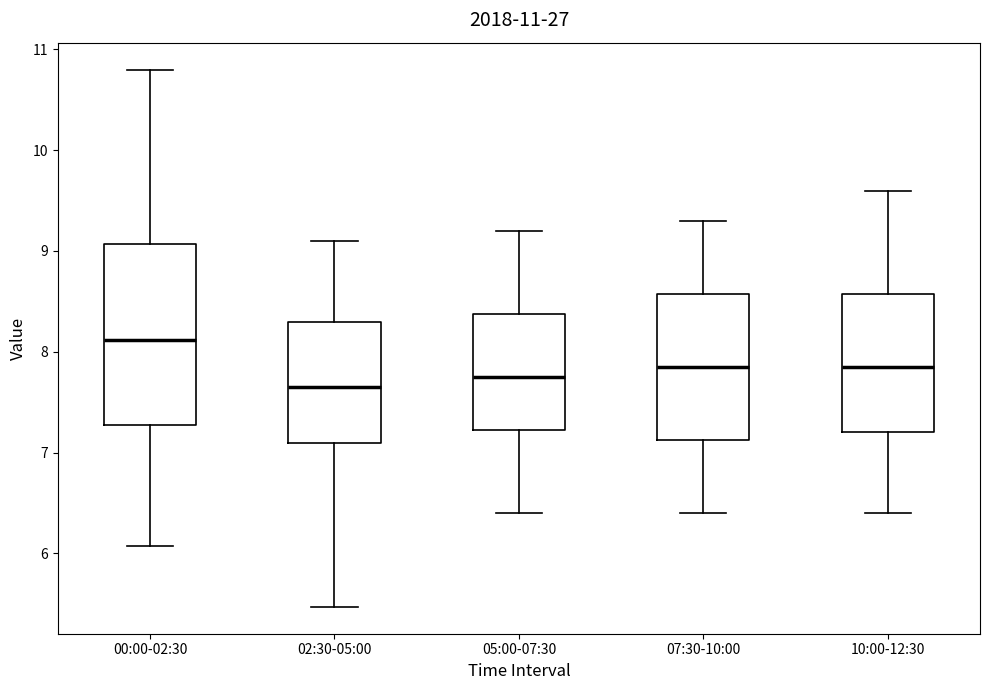

Which box is the tallest, from its lower edge to its upper edge?

00:00-02:30